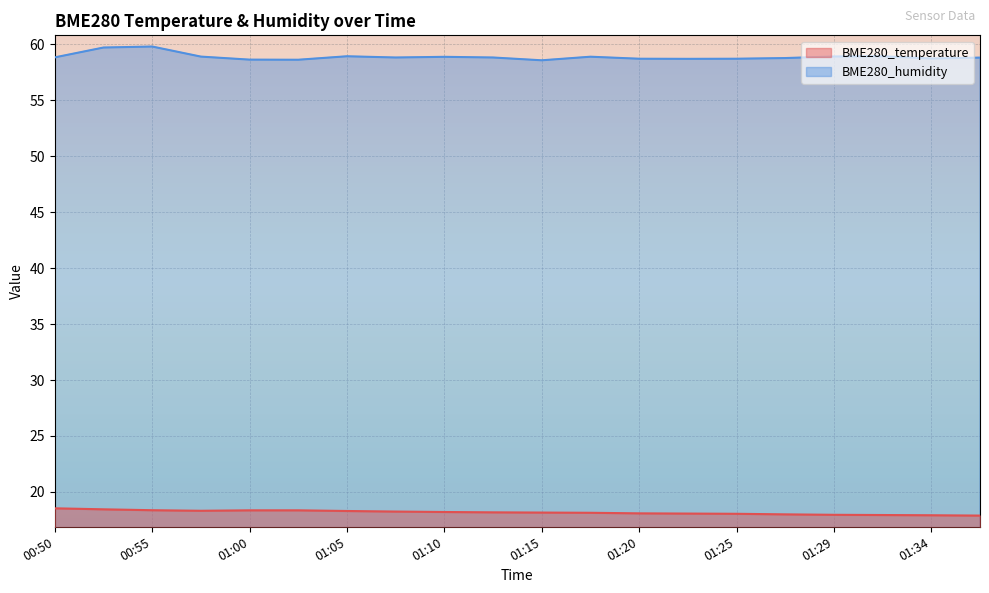

Is it true that BME280_temperature equals 32.0 at 00:50?

False